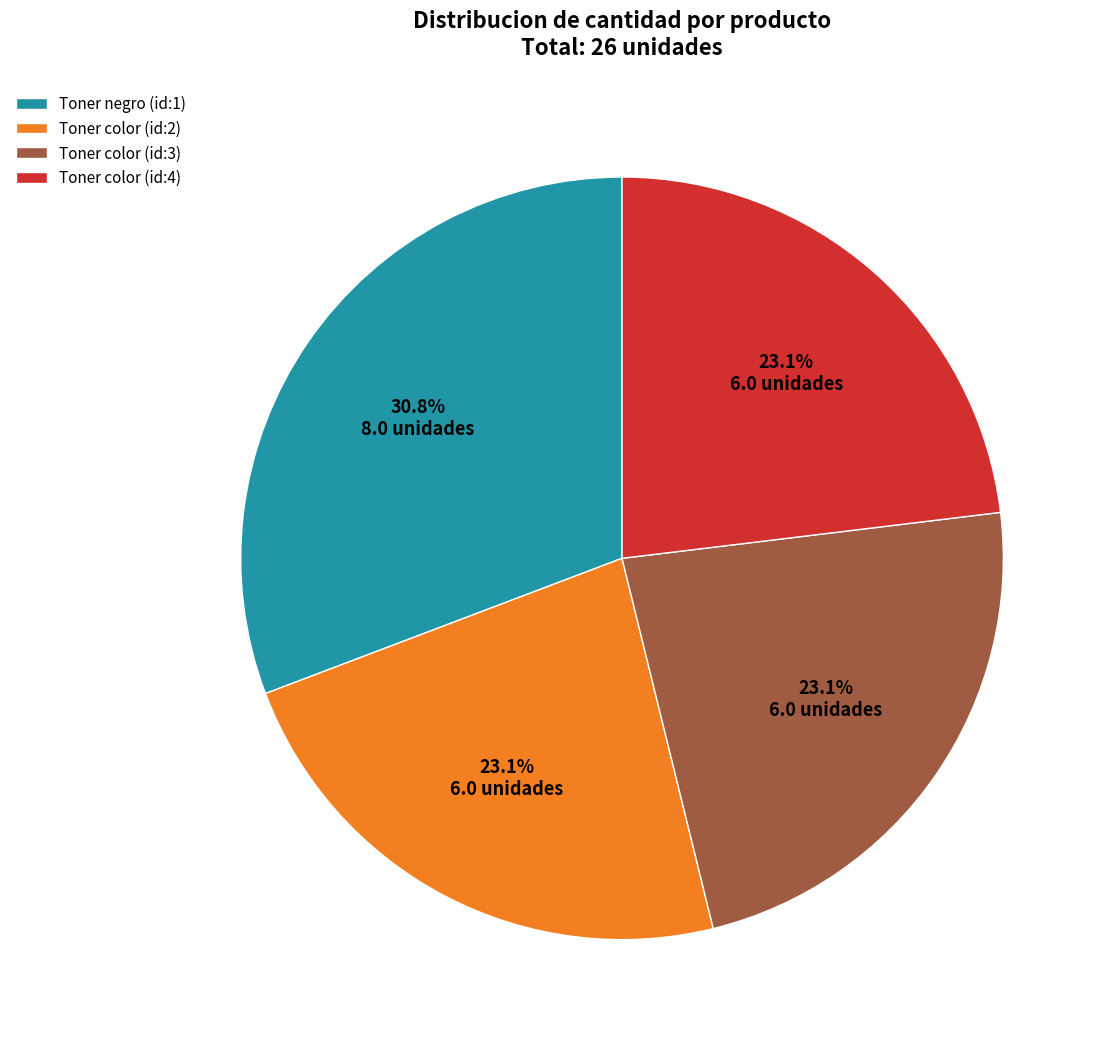

Is Toner color (id:4) the majority of the pie?

No